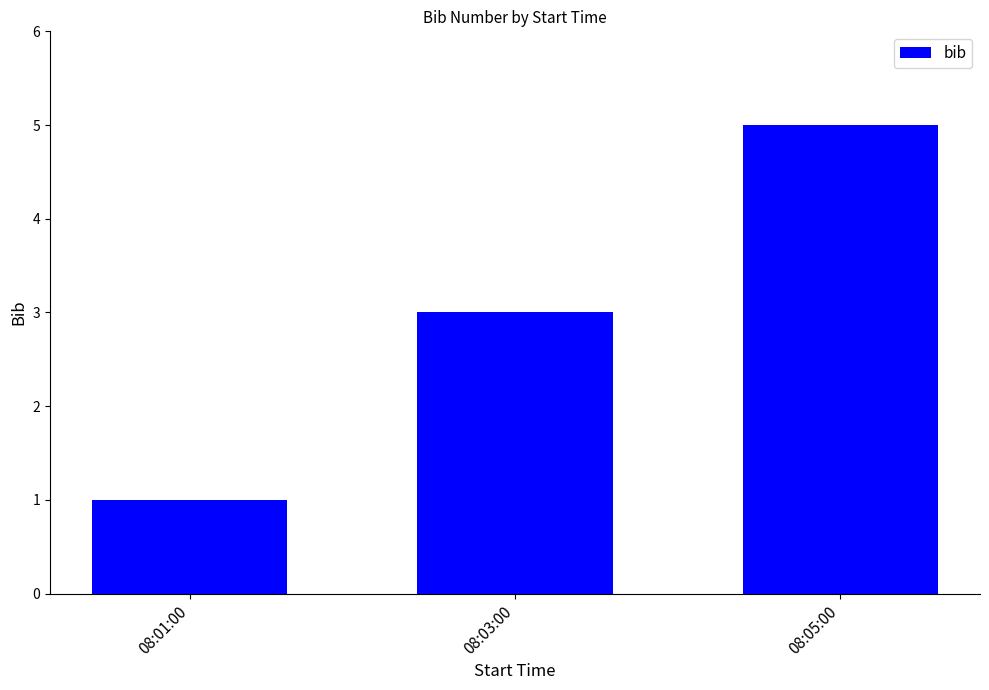

What is the maximum value shown in the chart?

5